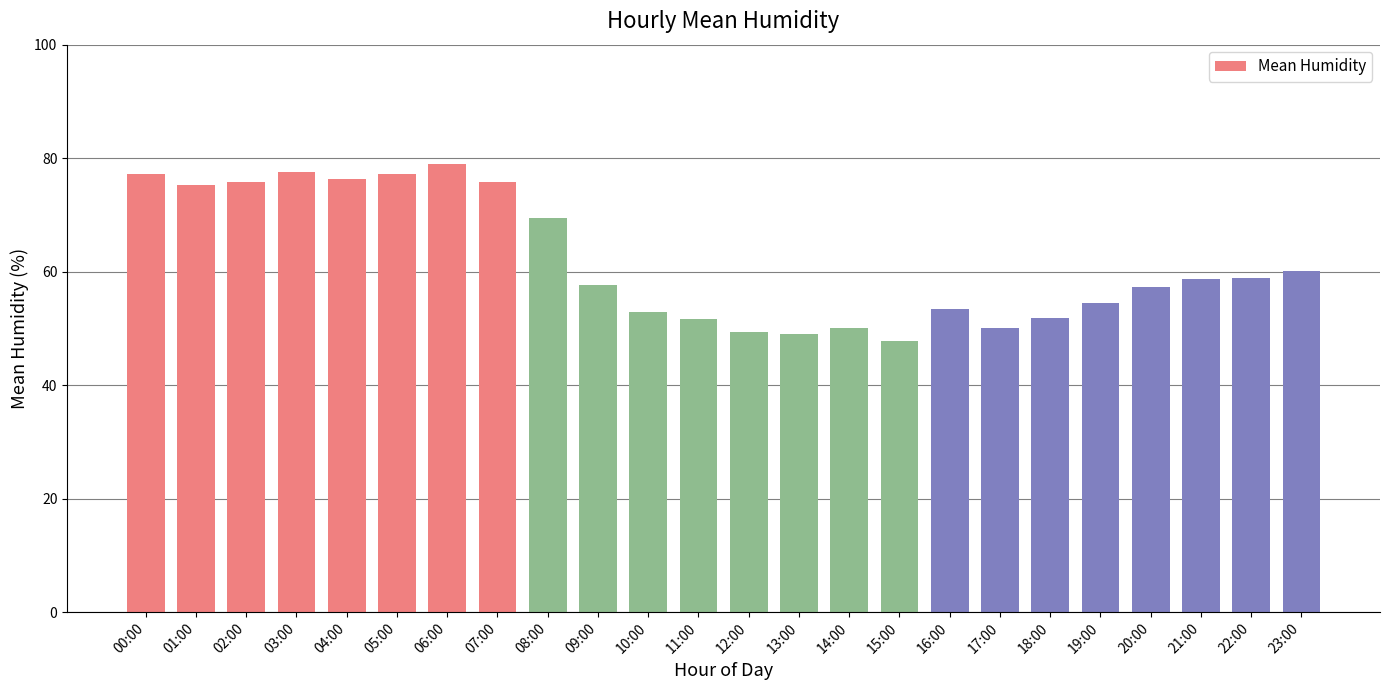

Which label corresponds to the smallest value in the chart?

15:00